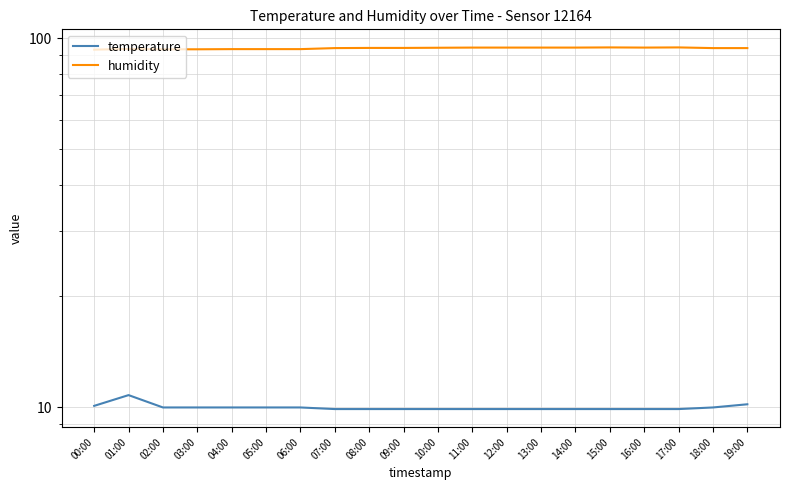

At which category does humidity reach its first local peak?

01:00